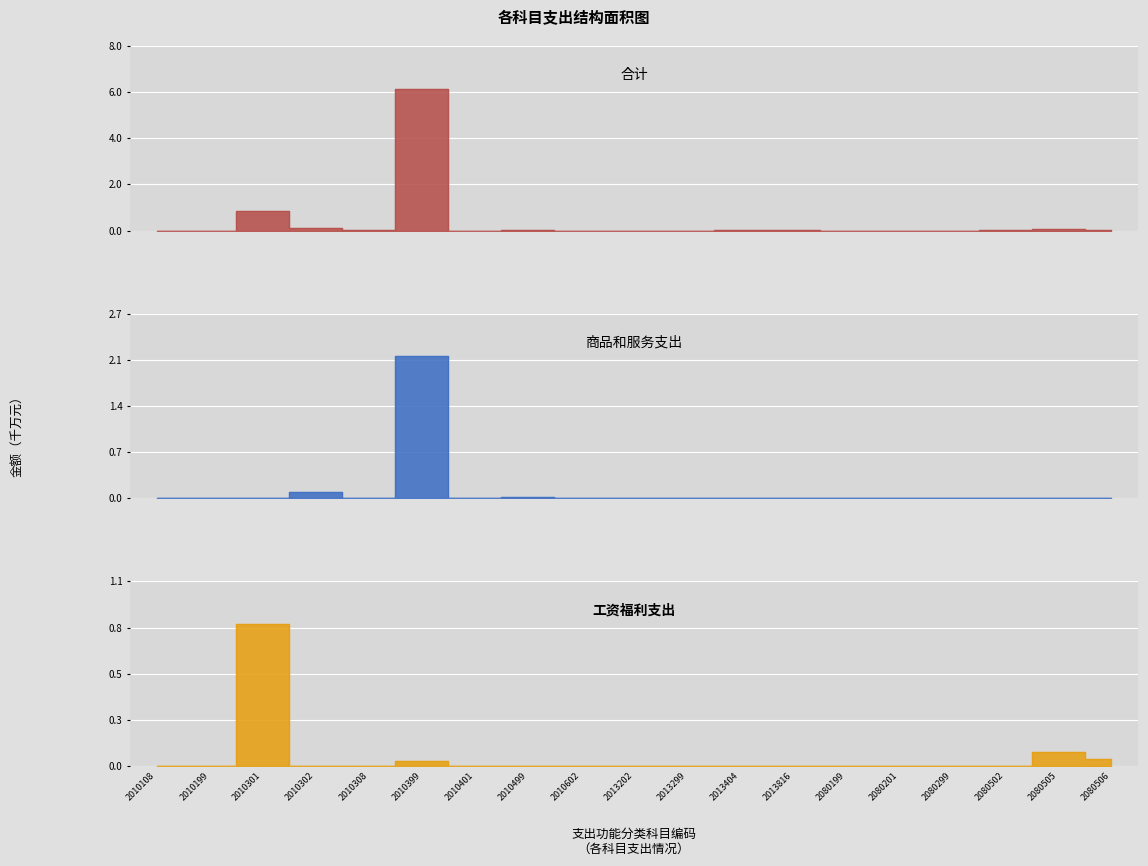

Between 2010399 and 2080505, which is larger?

2010399